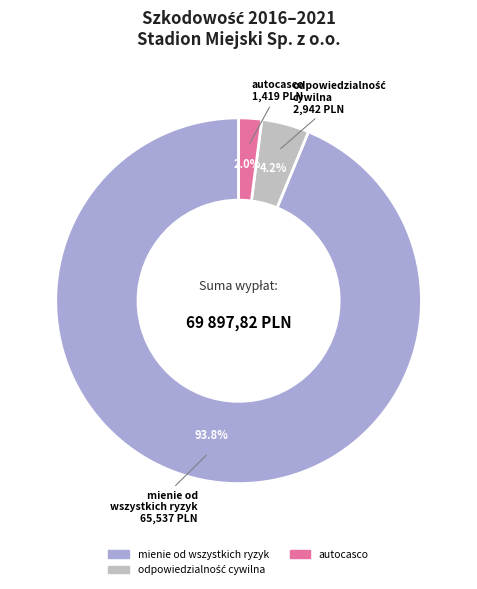

Between mienie od wszystkich ryzyk and autocasco, which is larger?

mienie od wszystkich ryzyk